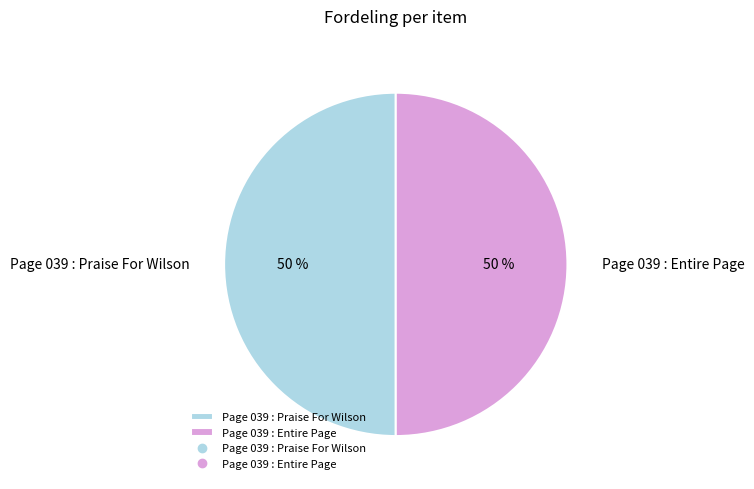

Combined, do Page 039 : Entire Page and Page 039 : Praise For Wilson account for over 50%?

Yes